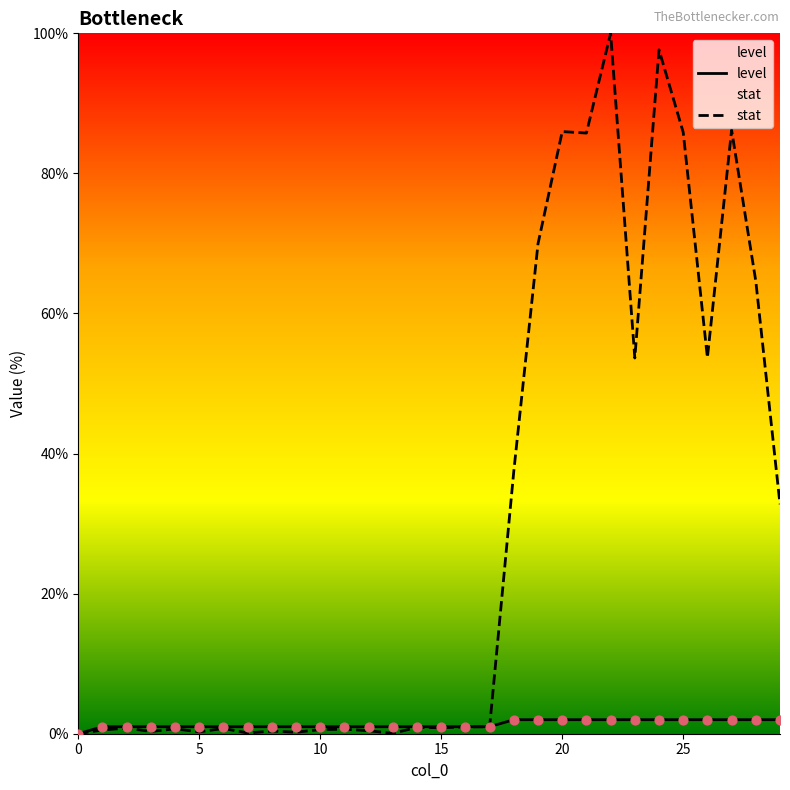

Which series contains the lowest Y value?

level